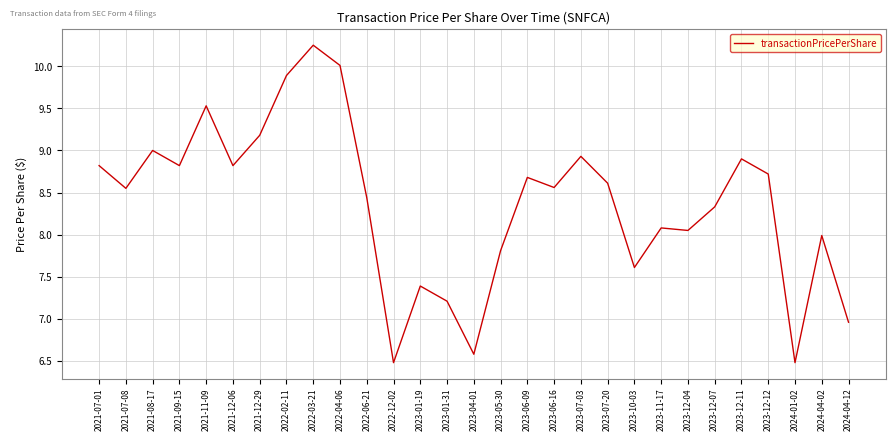

What is the difference between the values at 2022-03-21 and 2024-04-12?

3.3